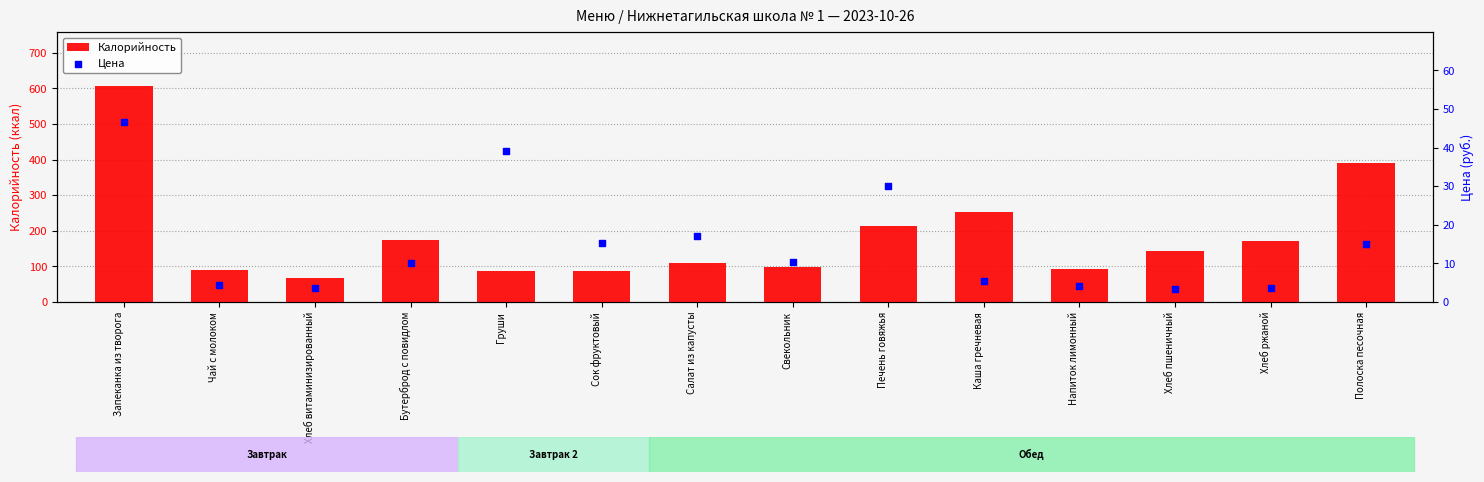

What are all the series names shown in the legend?

Калорийность, Цена